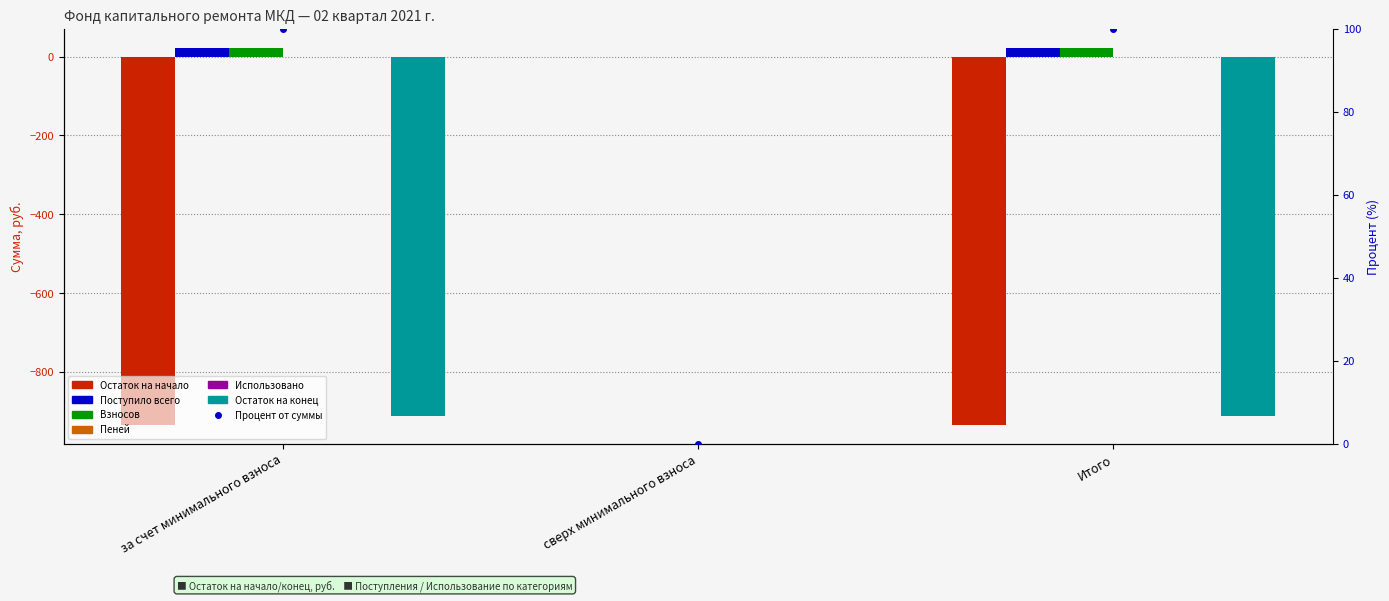

Which series has the largest range (max minus min)?

Остаток на начало